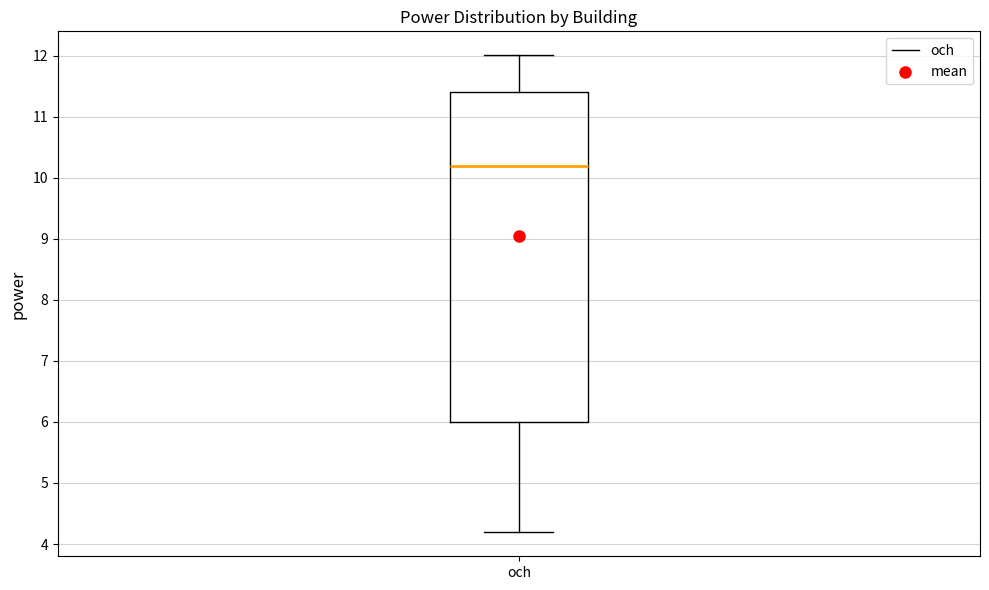

Transcribe this box plot: give where the median line is, the range the box spans, and where the two whiskers end, as read against the y-axis. The values are not printed on the chart, so give them approximately, as read against the axis.

median 10.2, box 6.0 to 11.4, whiskers 4.2 to 12.0